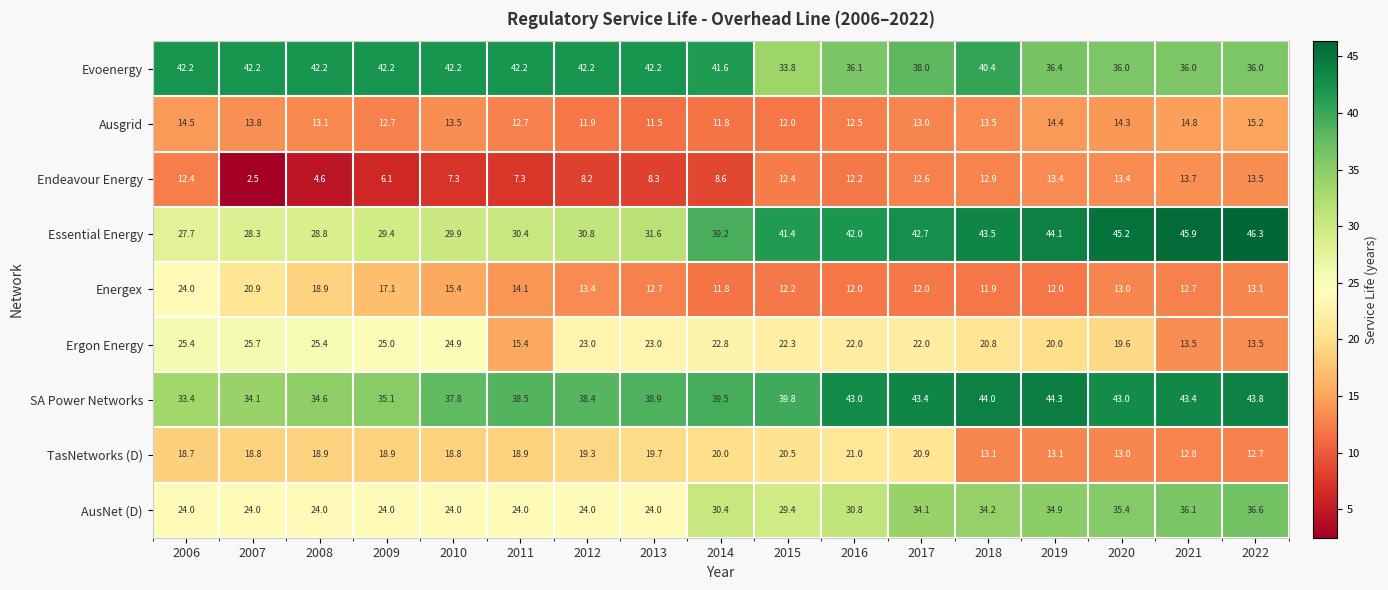

At how many categories does at least one series exceed 22?

17